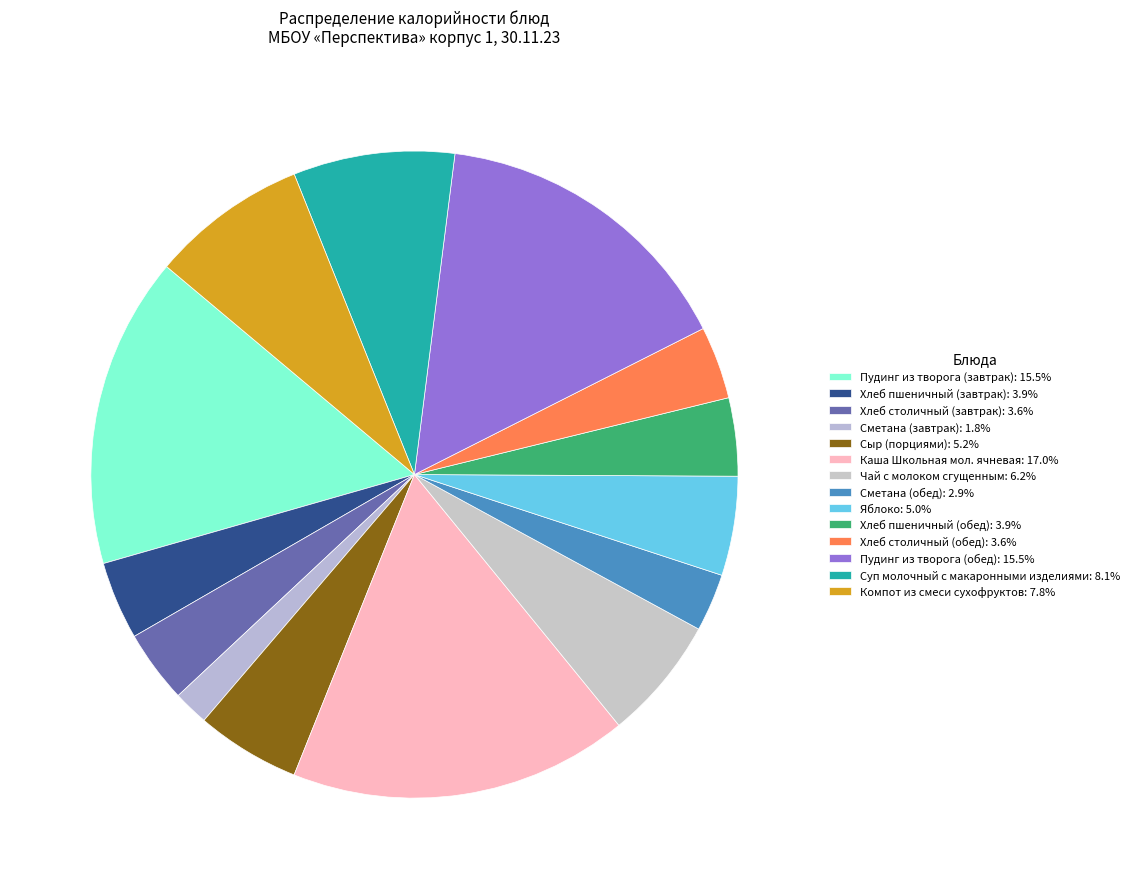

How many slices are in this pie chart?

14